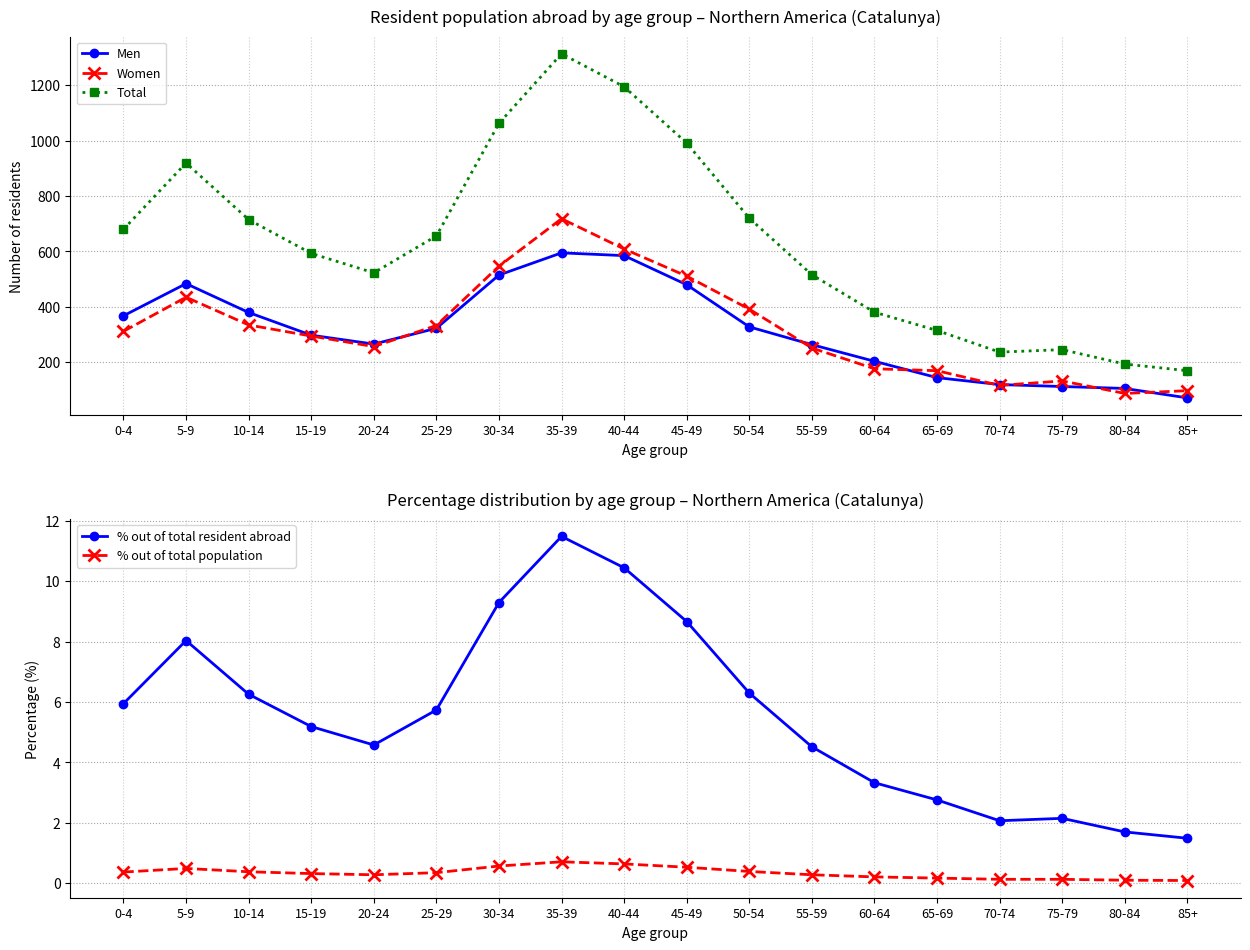

What is the label of the 13th point from the left?

60-64